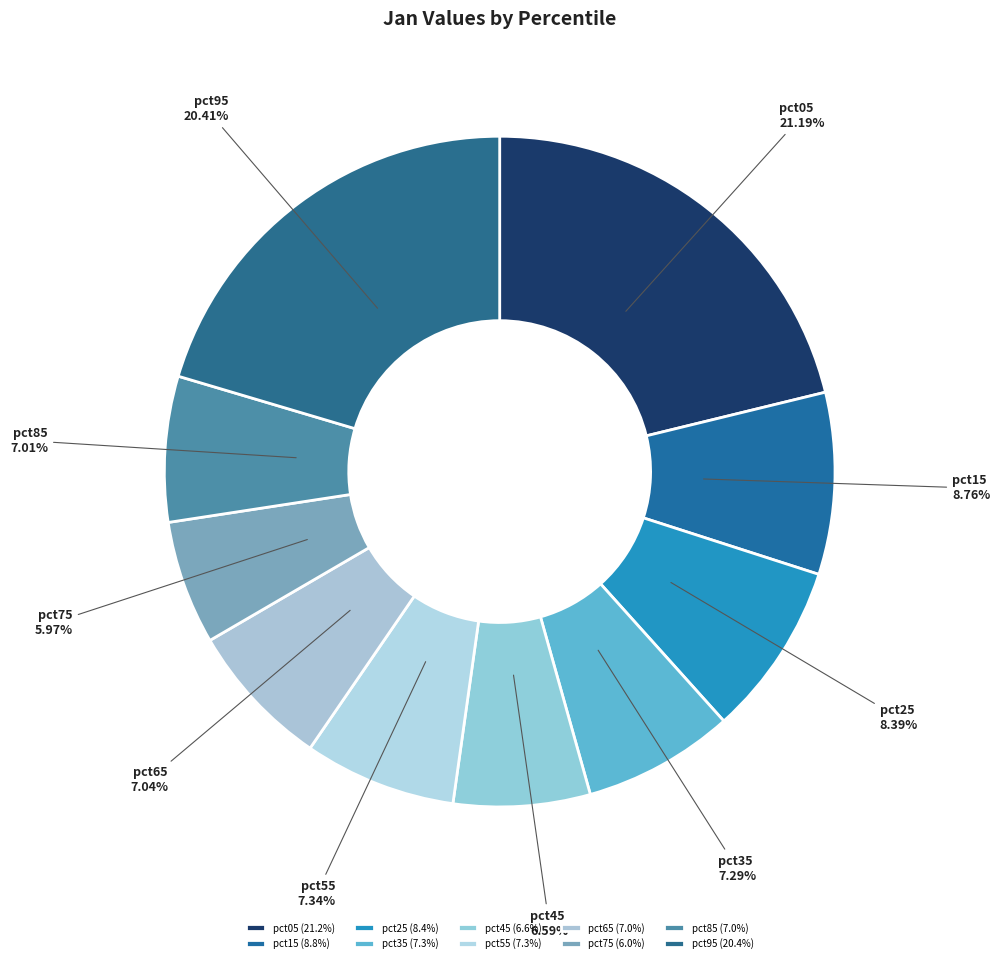

To the nearest percent, what is the average slice percentage?

10%